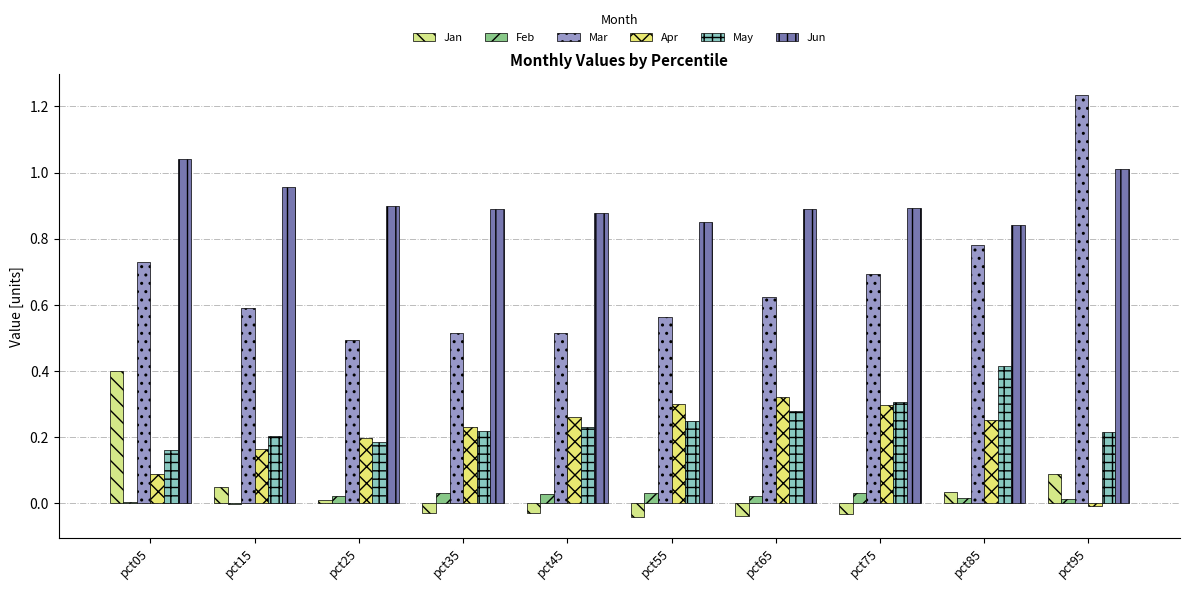

Does the chart contain stacked bars?

No